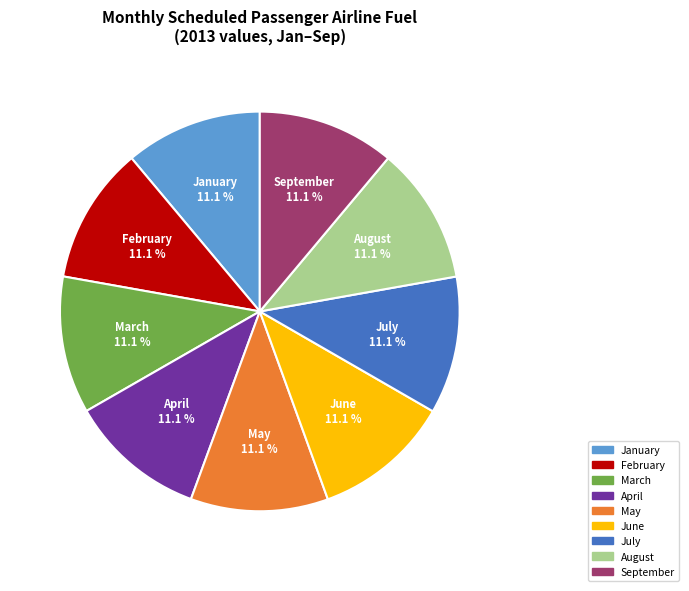

What is the ratio of the value at July to the value at February?

1.0